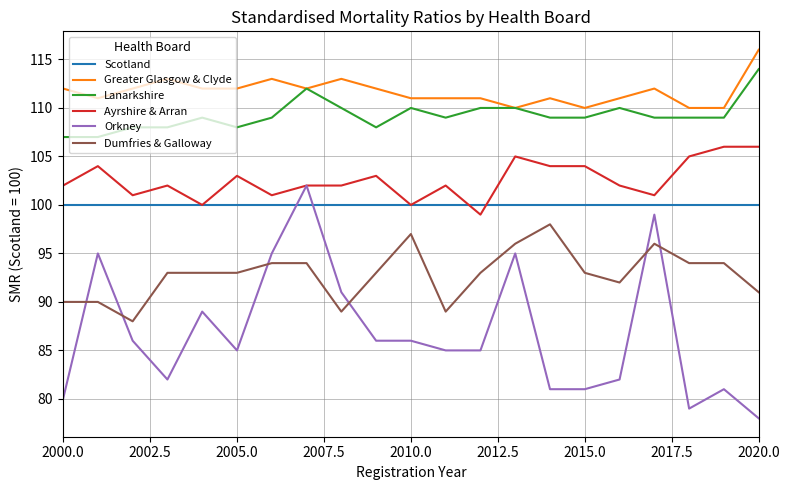

Does the chart display data point markers on the line(s)?

No